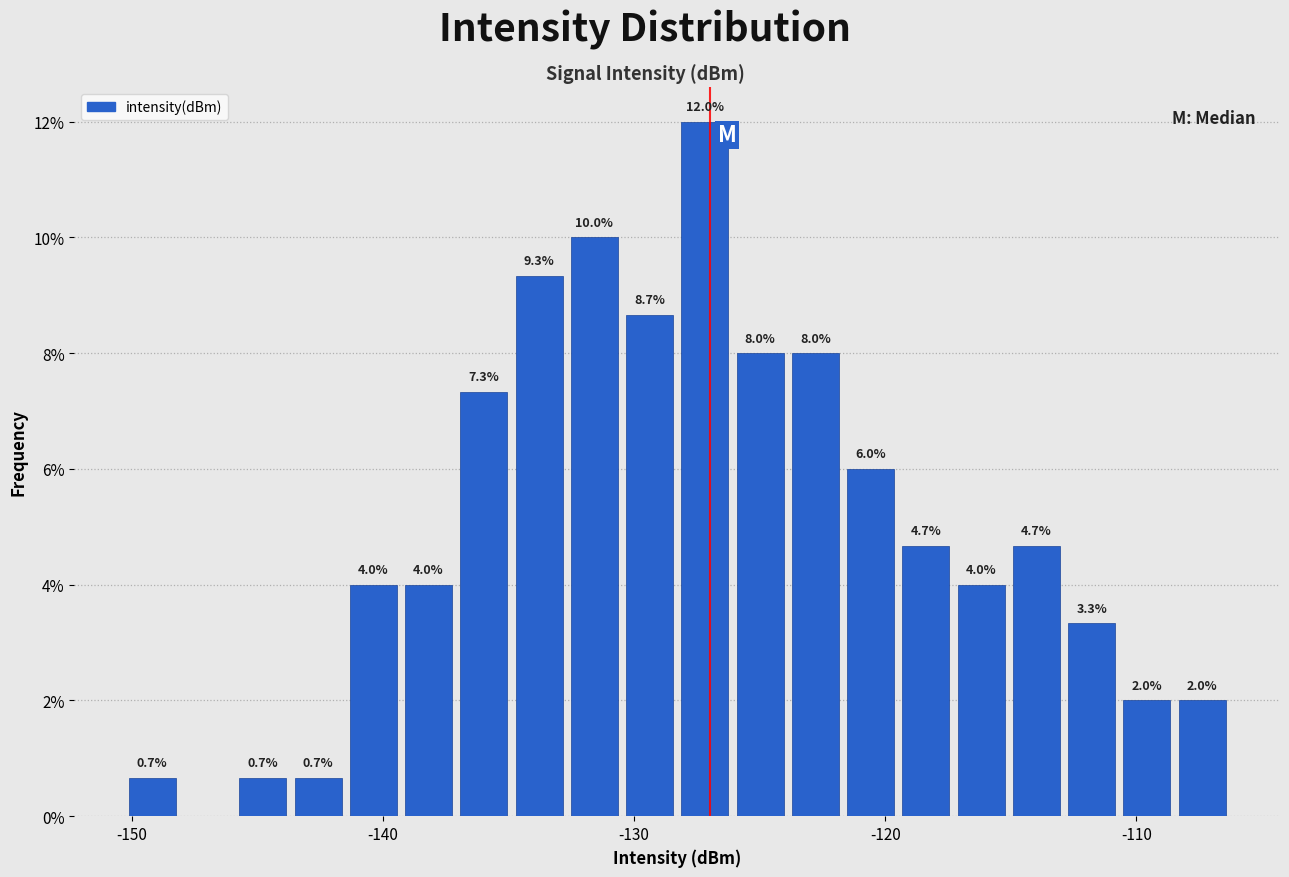

Read against the x-axis, roughly where is the centre of the tallest bar?

-127